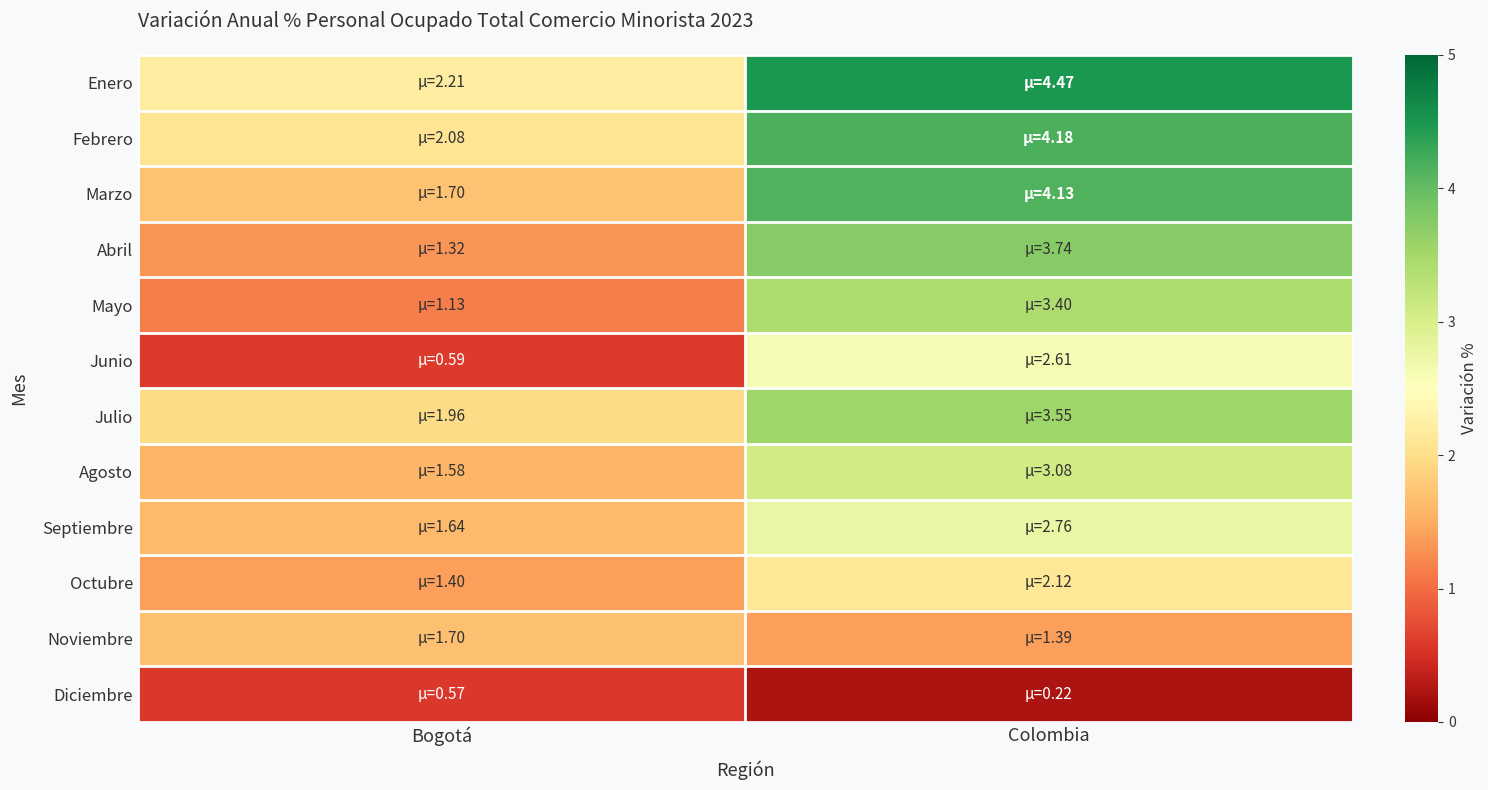

At how many categories does at least one series exceed 2?

2